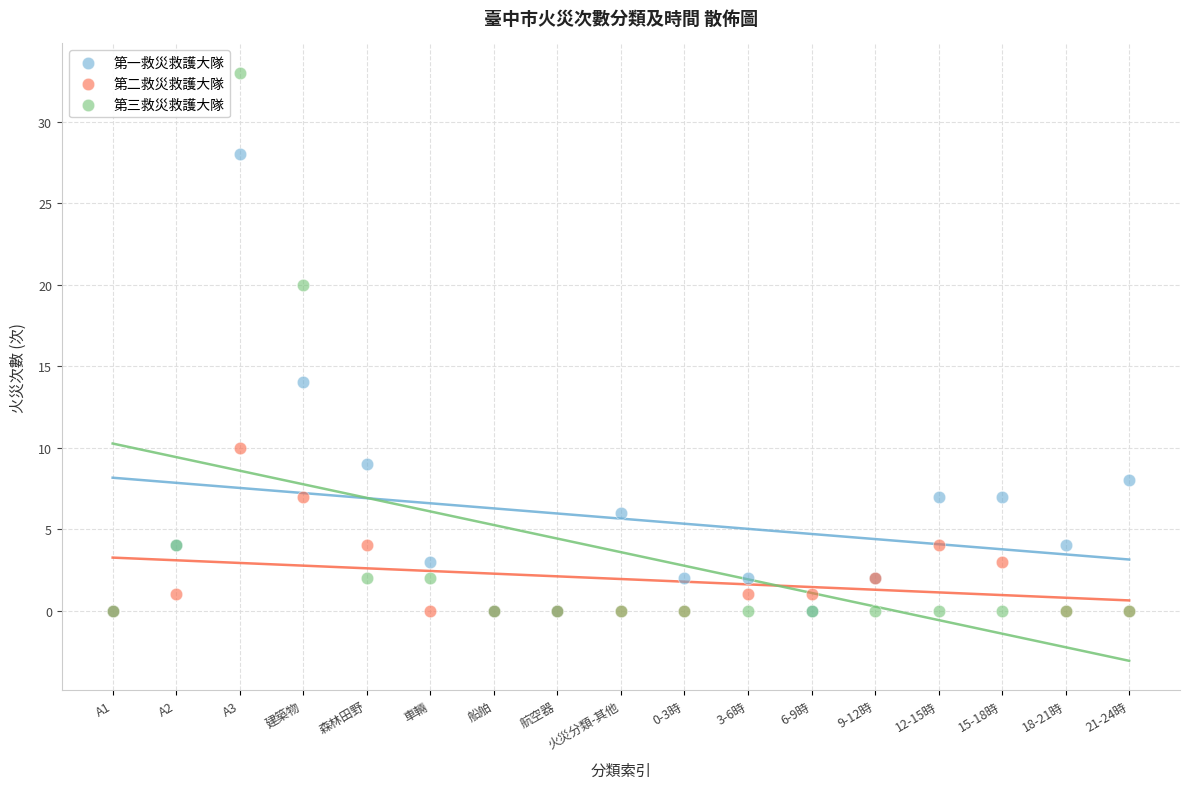

In the 第三救災救護大隊 series, what Y value is closest to 16?

20